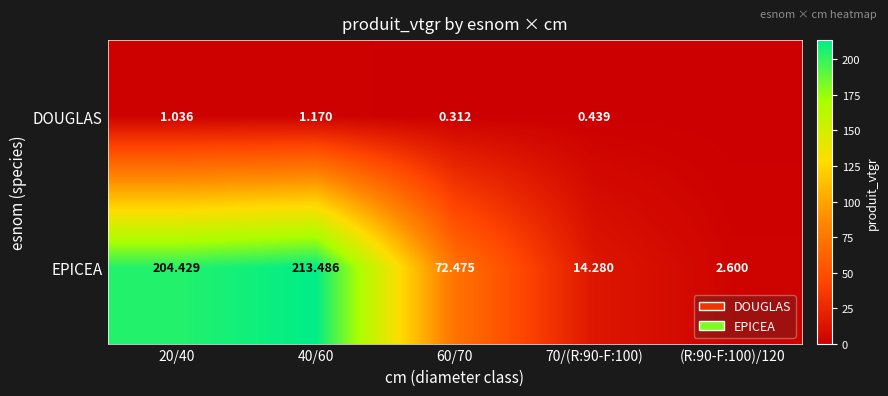

What is the spread (max minus min) of values at 70/(R:90-F:100)?

13.8